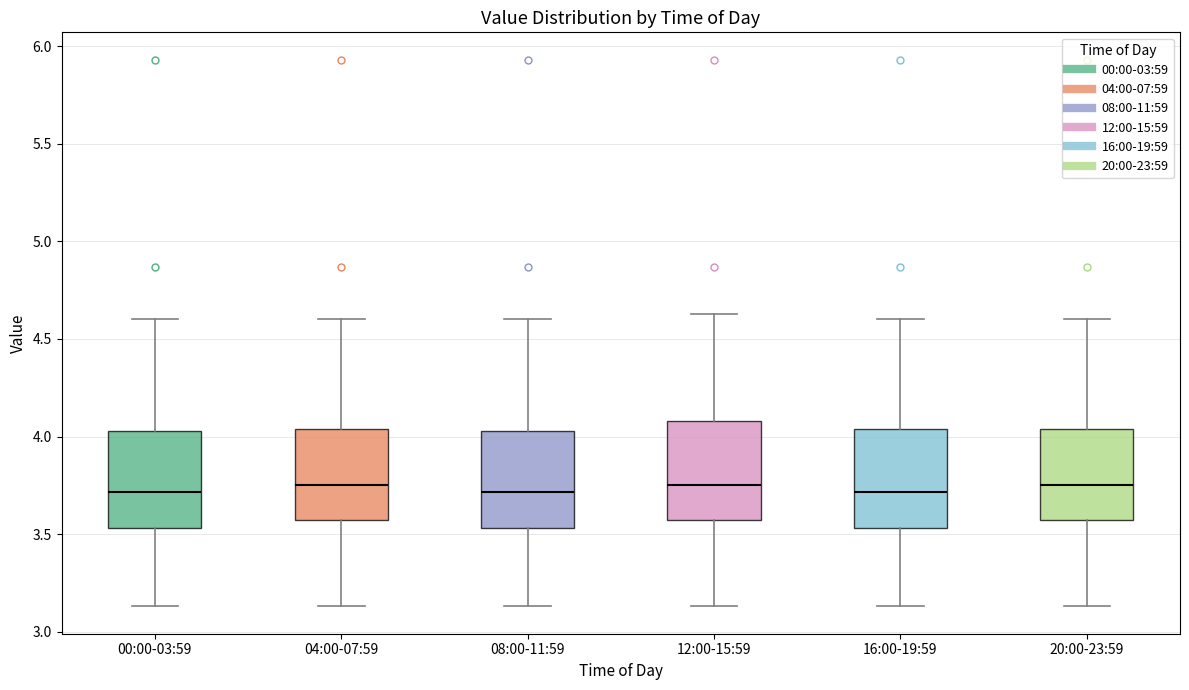

Reading left to right, transcribe this box plot: for each box, give where its median line is, the range the box spans, and where its two whiskers end, as read against the y-axis. The values are not printed on the chart, so give them approximately, as read against the axis.

00:00-03:59: median 3.70, box 3.55 to 4.05, whiskers 3.15 to 4.60
04:00-07:59: median 3.75, box 3.55 to 4.05, whiskers 3.15 to 4.60
08:00-11:59: median 3.70, box 3.55 to 4.05, whiskers 3.15 to 4.60
12:00-15:59: median 3.75, box 3.55 to 4.10, whiskers 3.15 to 4.65
16:00-19:59: median 3.70, box 3.55 to 4.05, whiskers 3.15 to 4.60
20:00-23:59: median 3.75, box 3.55 to 4.05, whiskers 3.15 to 4.60